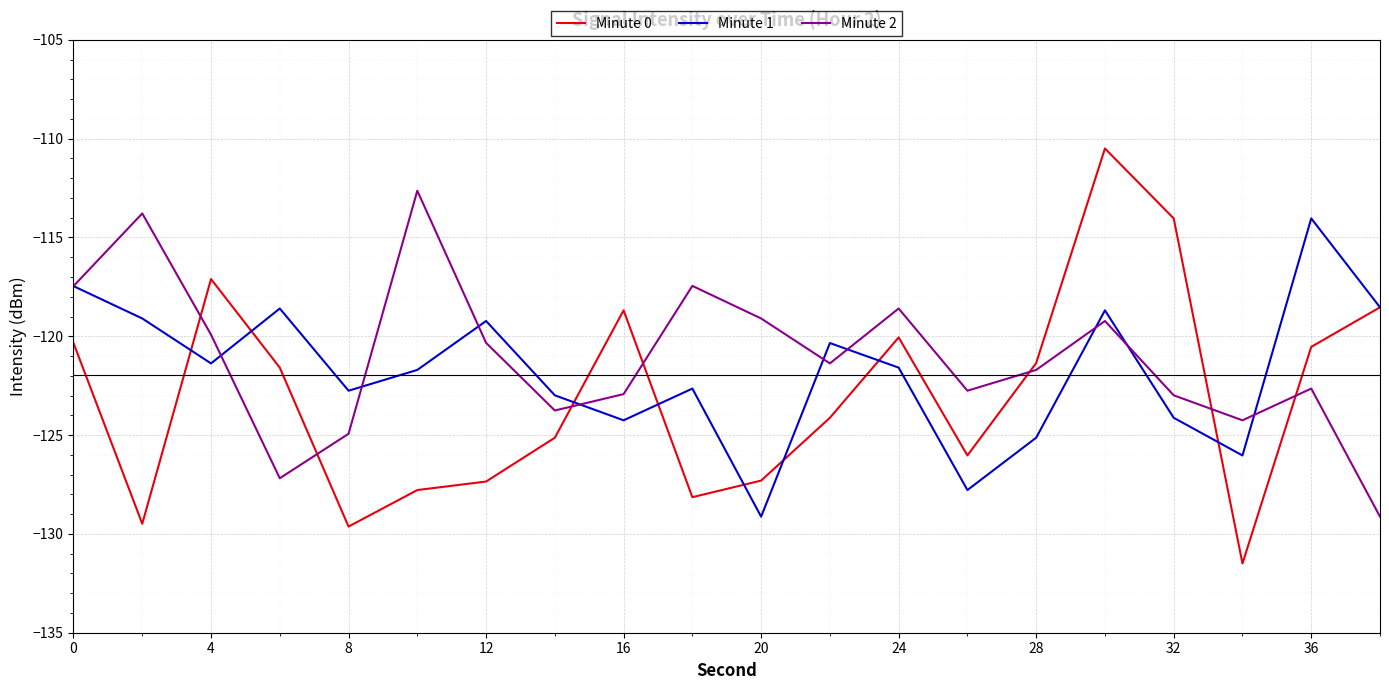

How many interior local valleys does the Minute 1 series have?

6